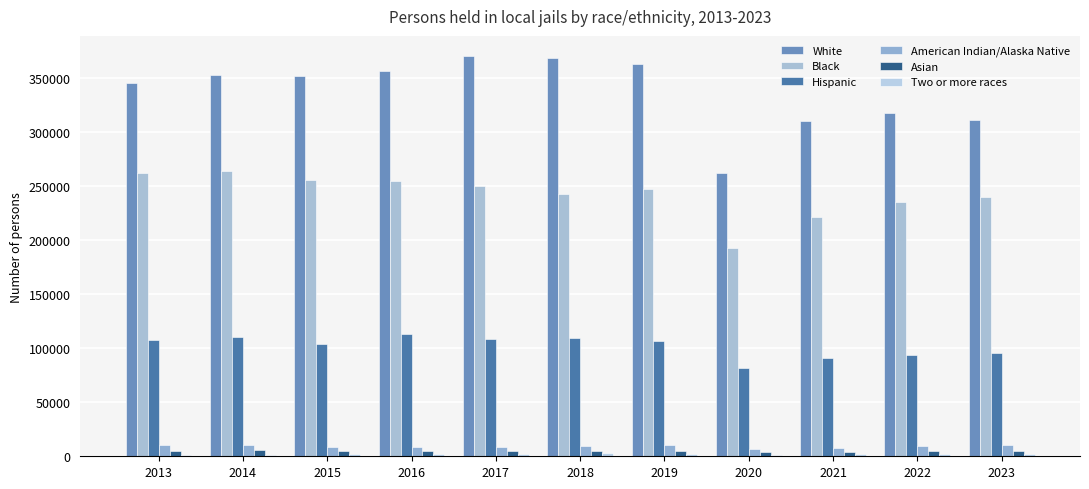

How many groups of bars are there?

11